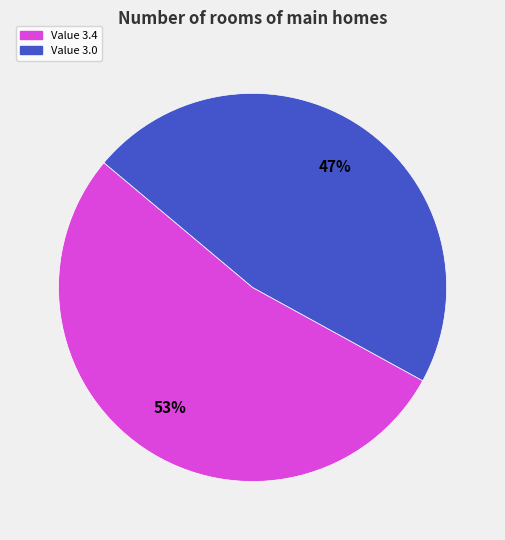

What is the ratio of the value at Value 3.0 to the value at Value 3.4?

0.9